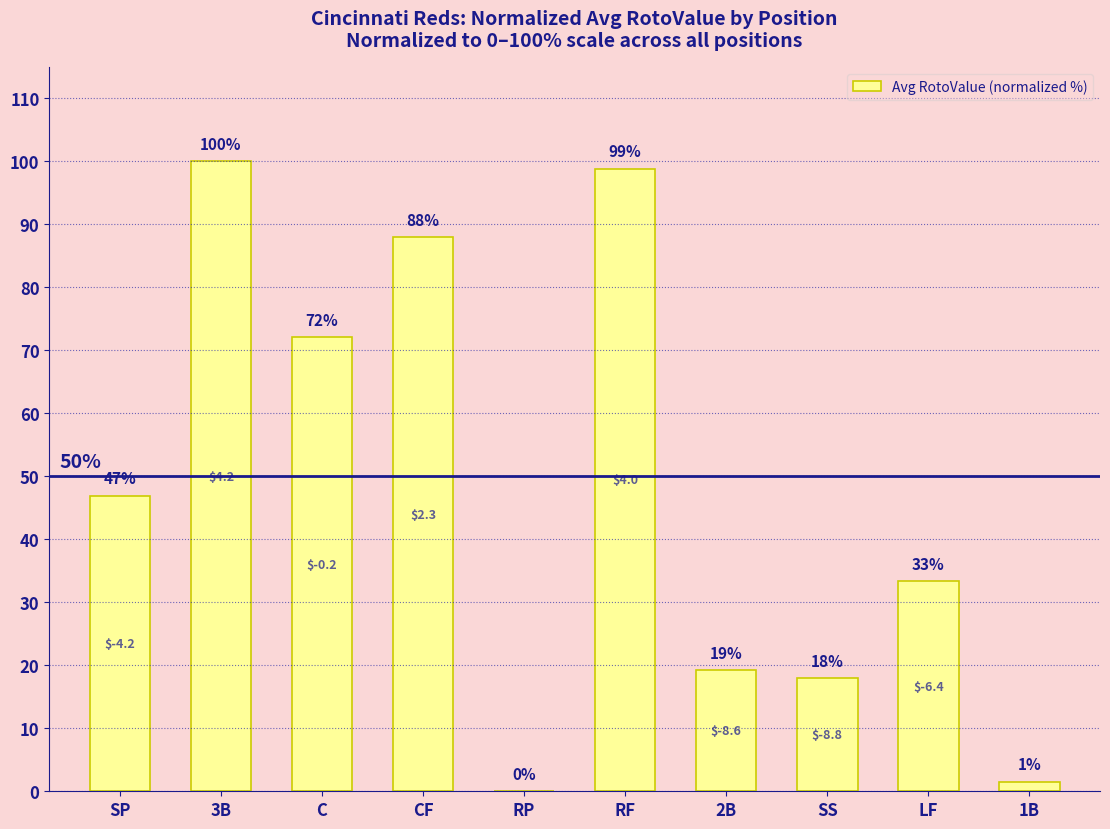

What is the label of the 7th bar from the left?

2B